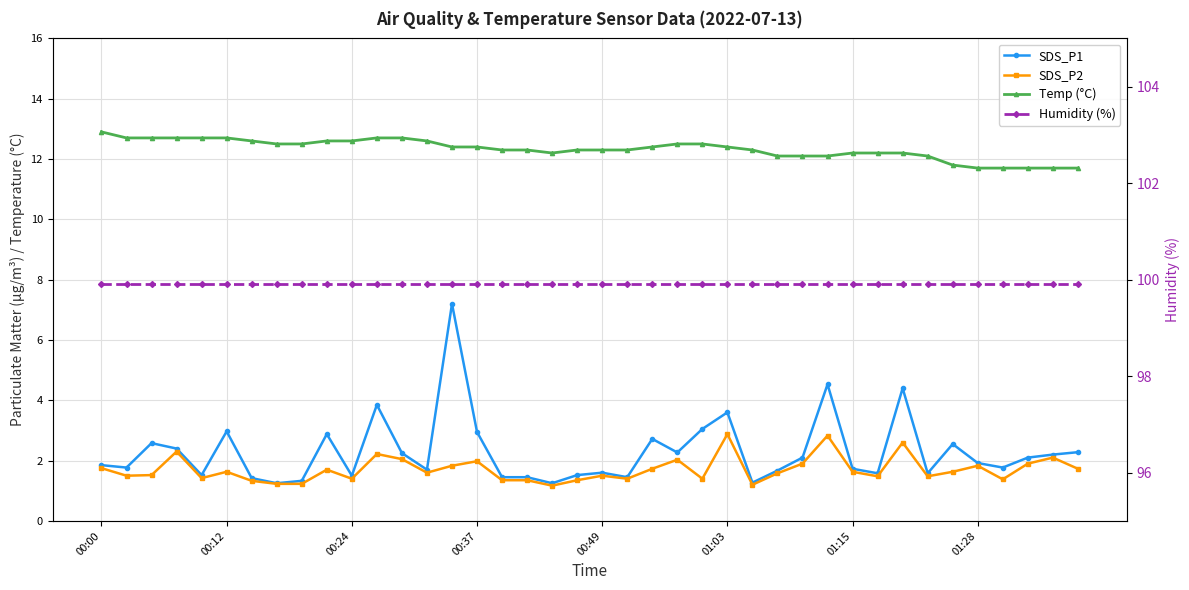

At how many categories does at least one series exceed 61?

40